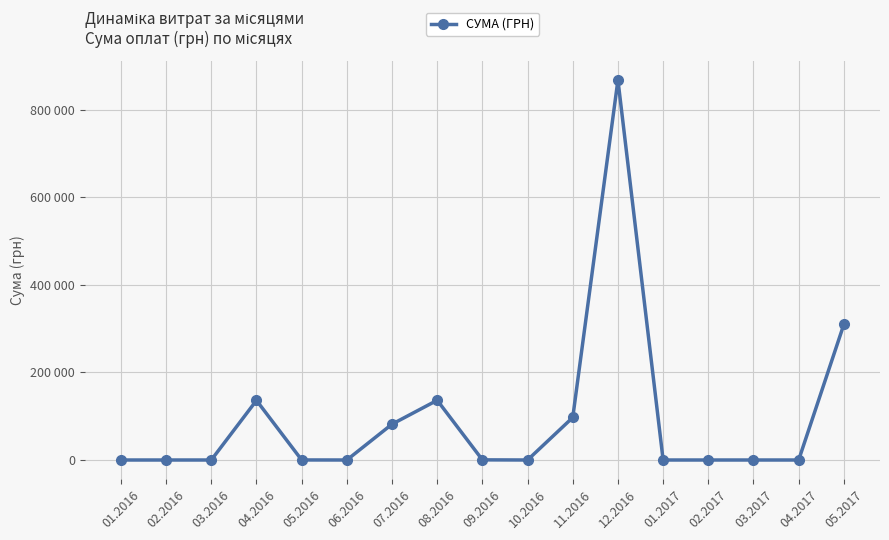

Approximately how many times larger is the value at 08.2016 compared to 05.2017?

0.4